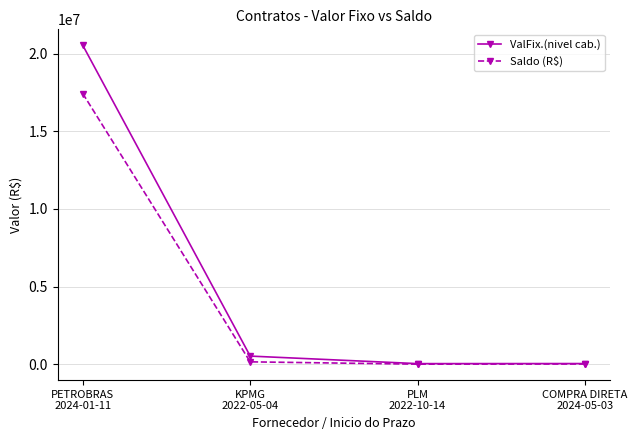

How many interior local valleys does the Saldo (R$) series have?

1